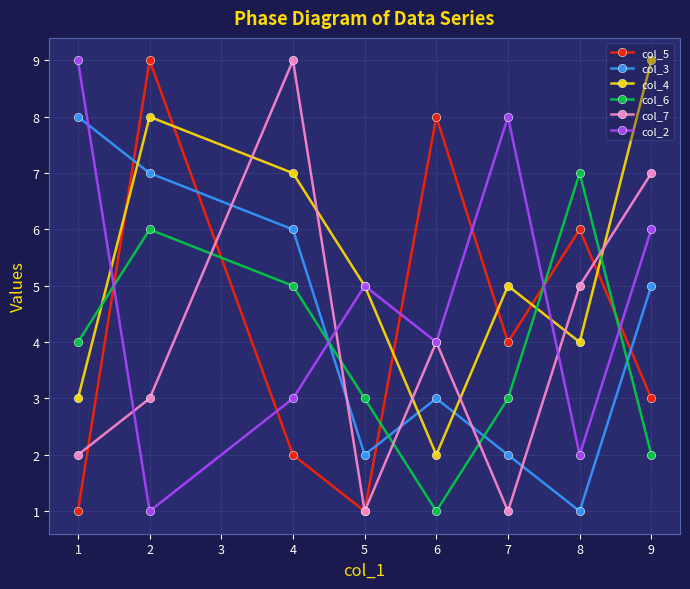

What is the sum of the col_4 values at 4 and 5?

12